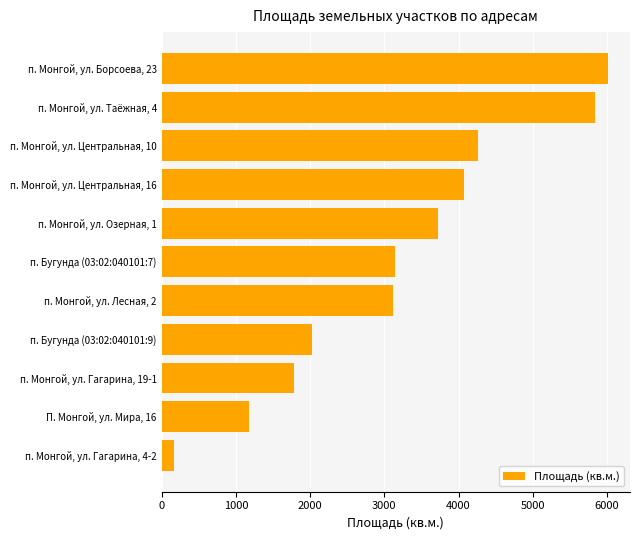

Reading top to bottom, transcribe all the data shown in this chart.

п. Монгой, ул. Борсоева, 23=6008.2	п. Монгой, ул. Таёжная, 4=5831.0	п. Монгой, ул. Центральная, 10=4261.3	п. Монгой, ул. Центральная, 16=4069.8	п. Монгой, ул. Озерная, 1=3716.4	п. Бугунда (03:02:040101:7)=3150.0	п. Монгой, ул. Лесная, 2=3112.9	п. Бугунда (03:02:040101:9)=2030.0	п. Монгой, ул. Гагарина, 19-1=1782.0	П. Монгой, ул. Мира, 16=1180.0	п. Монгой, ул. Гагарина, 4-2=173.0